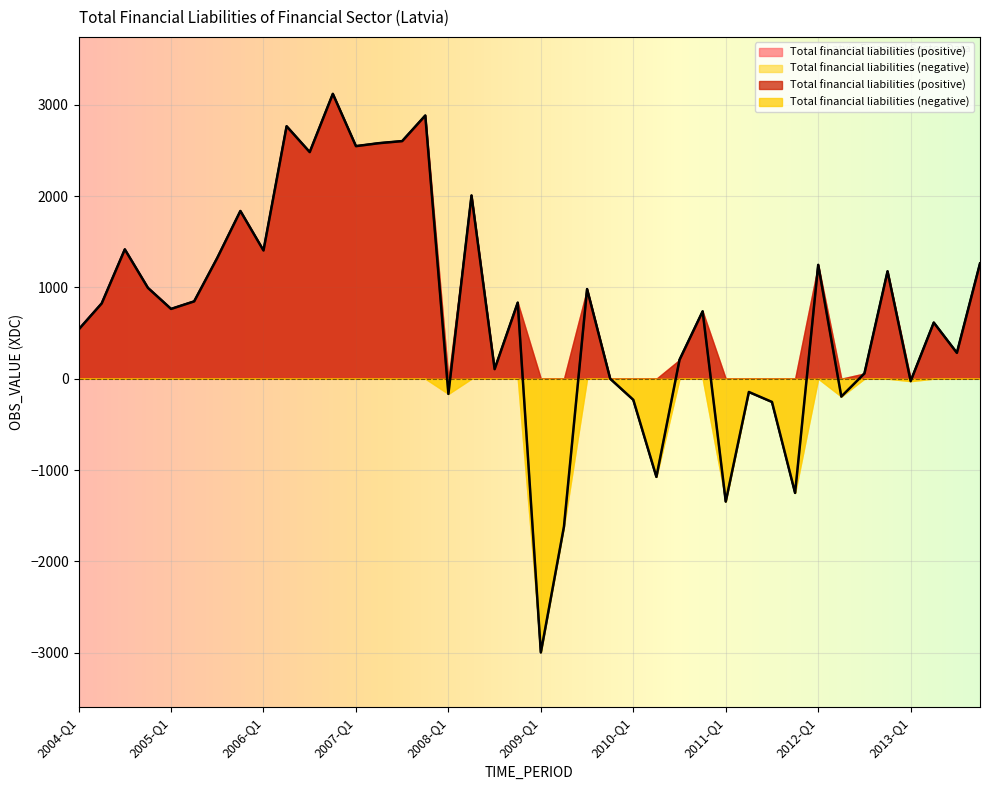

Between 2005-Q1 and 2012-Q4, which is larger?

2012-Q4